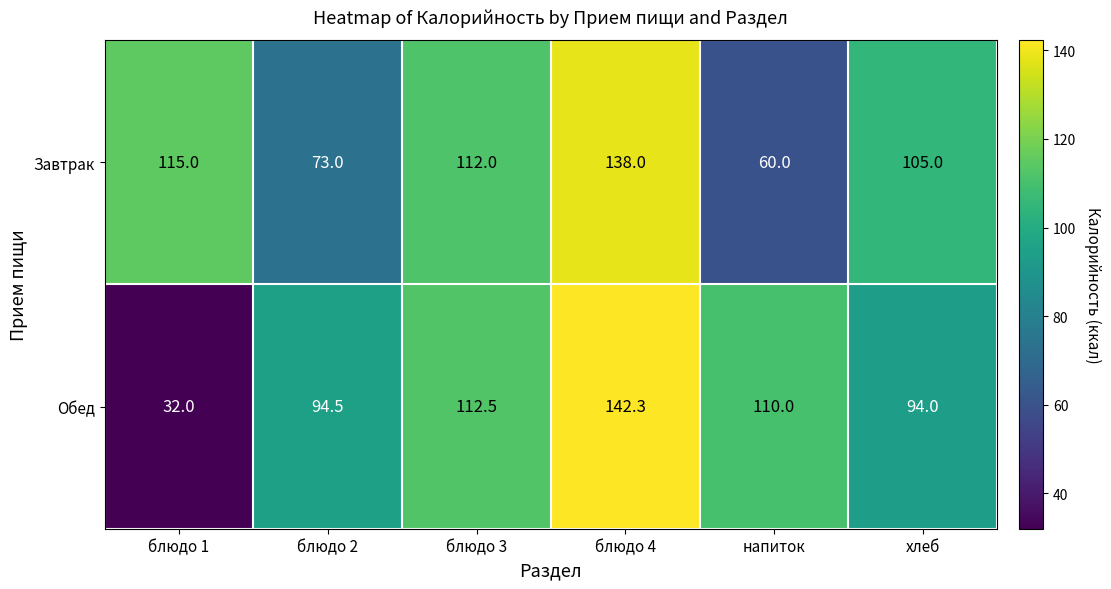

How many series are shown in this chart?

2